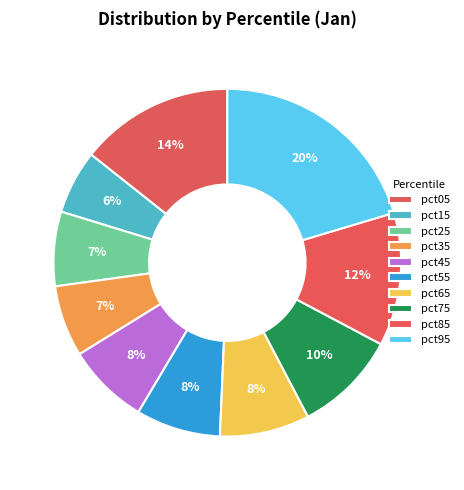

Which slice is the largest?

pct95